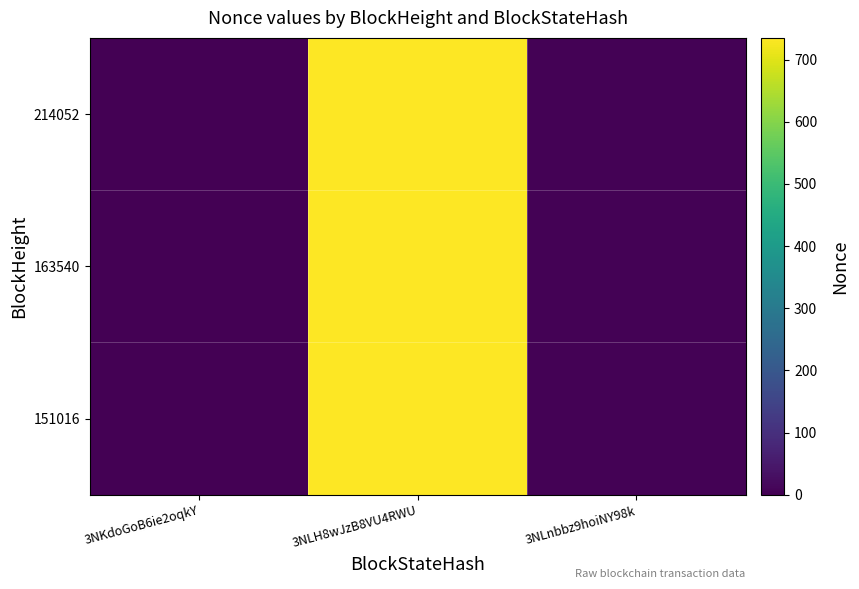

Which has a higher value, 3NLH8wJzB8VU4RWU or 3NLnbbz9hoiNY98k?

3NLH8wJzB8VU4RWU